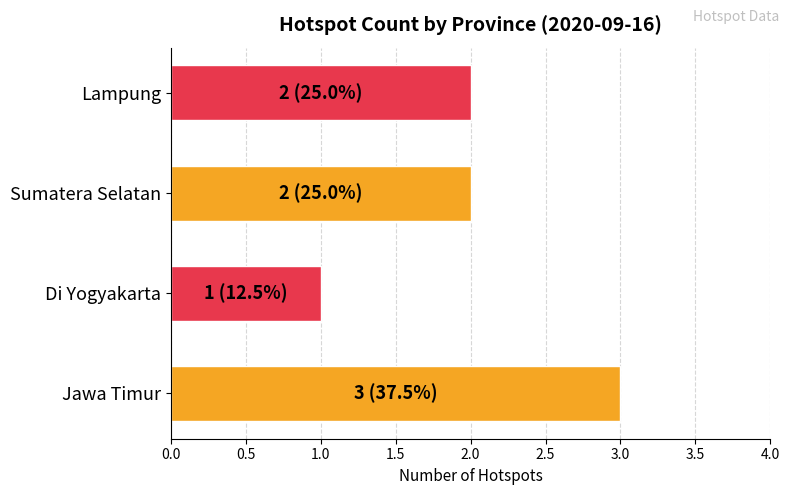

The value at Jawa Timur is 3. True or false?

True